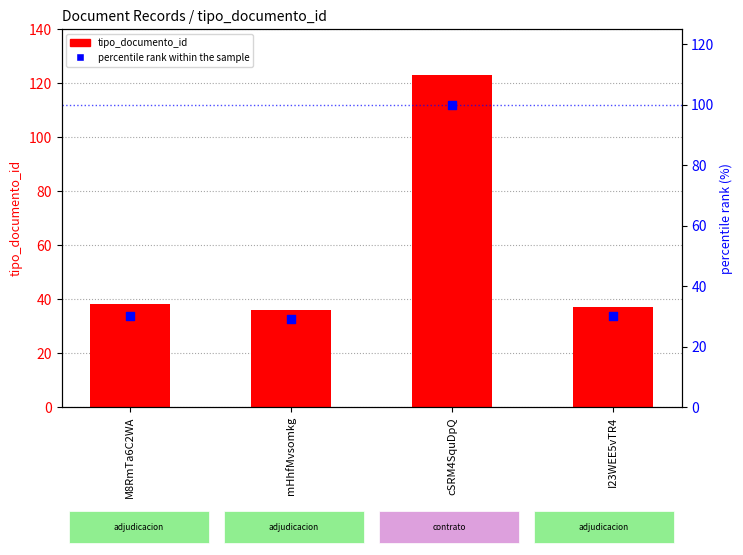

Which series contains the highest Y value?

tipo_documento_id